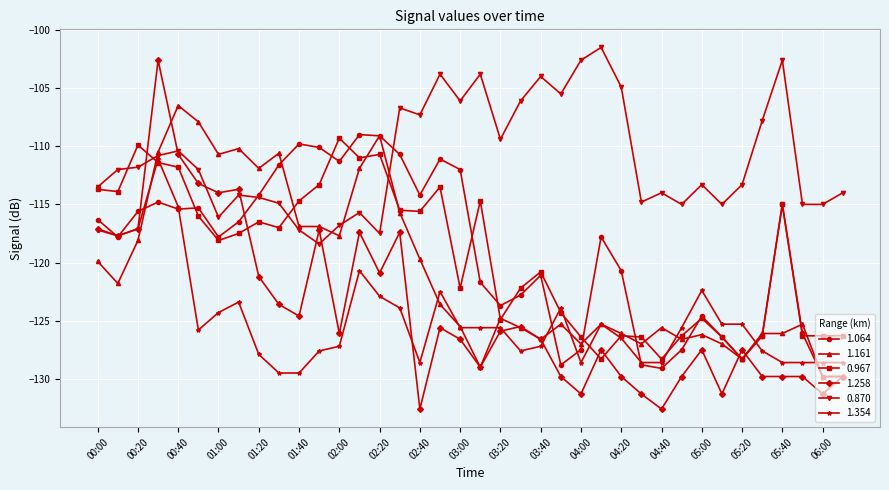

What is the maximum value for 1.258?

-102.6